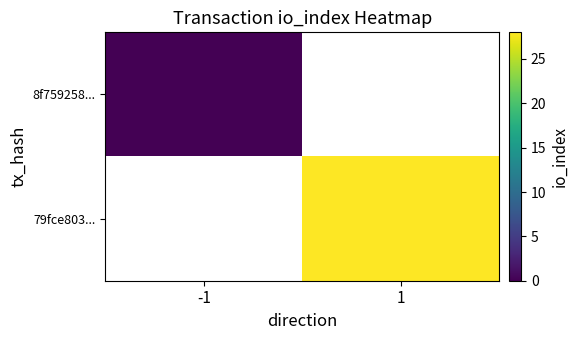

The value of 8f759258... at -1 is 0.0. True or false?

True